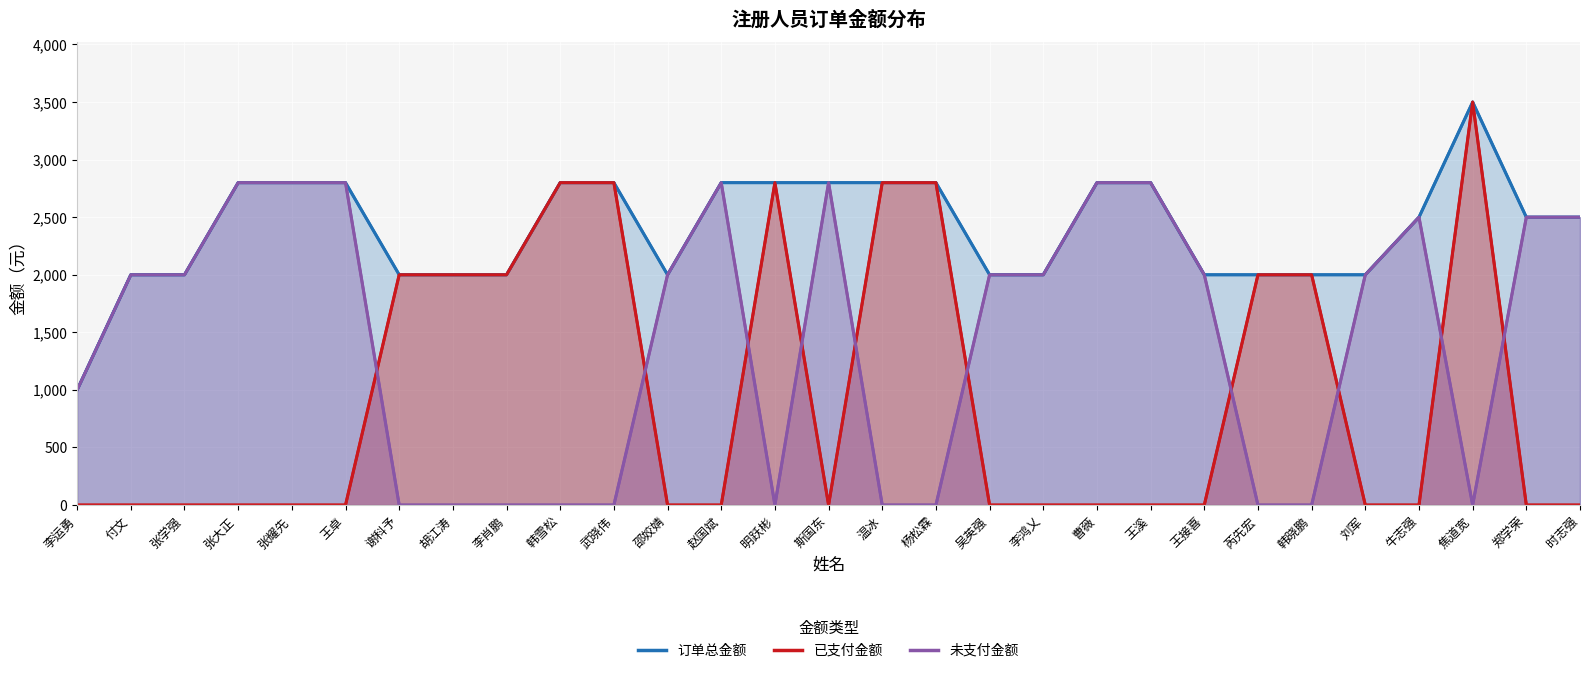

Between 牛志强 and 李运勇, which is larger?

牛志强